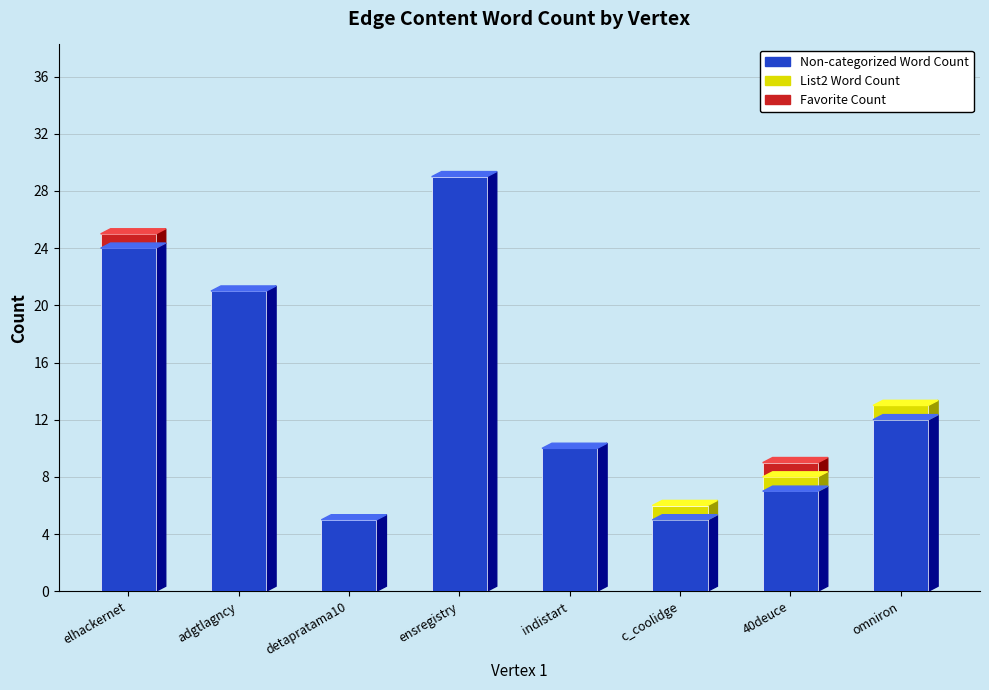

At which category is the sum across all series the highest?

ensregistry